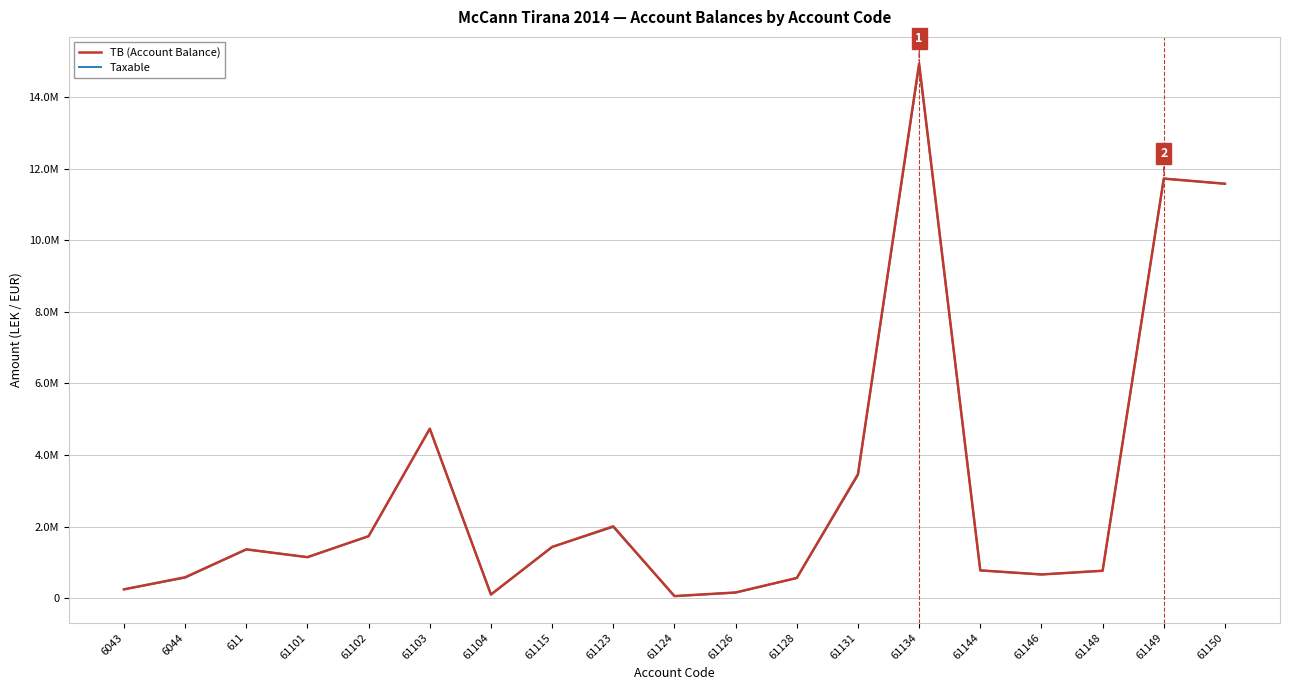

What is the value of the Taxable point at the 4th from the left?

1149043.7